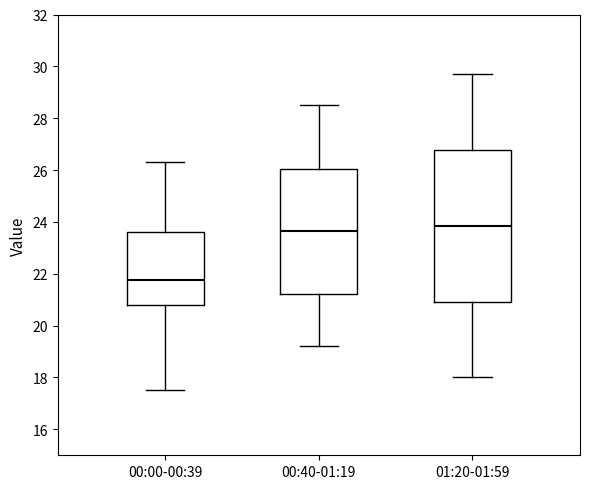

Reading left to right, read every box against the y-axis: the position of its median line, the range the box covers, and the ends of its whiskers. The values are not printed on the chart, so give them approximately, as read against the axis.

00:00-00:39: median 21.8, box 20.8 to 23.6, whiskers 17.6 to 26.4
00:40-01:19: median 23.6, box 21.2 to 26.0, whiskers 19.2 to 28.6
01:20-01:59: median 23.8, box 21.0 to 26.8, whiskers 18.0 to 29.8